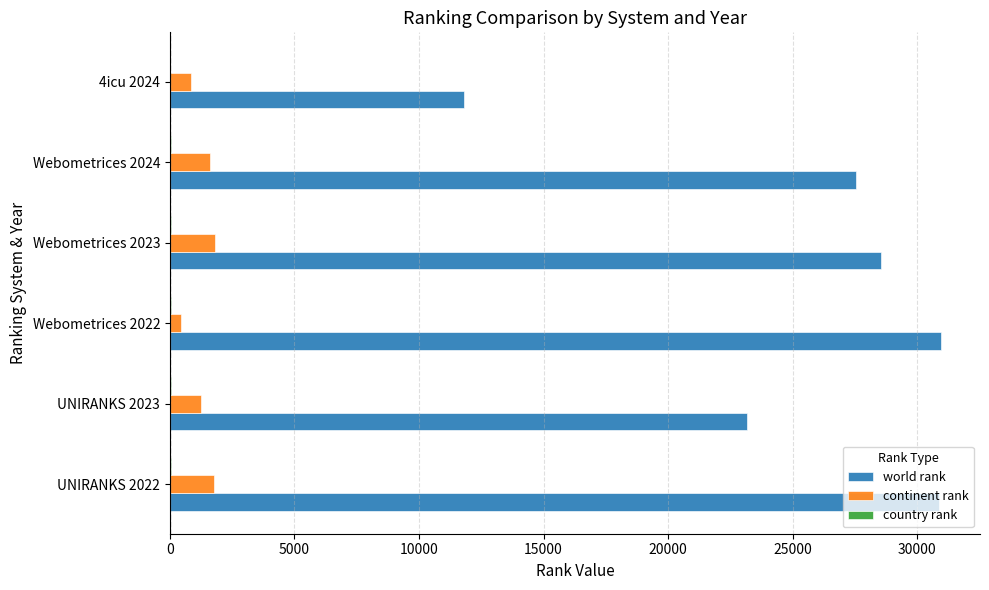

What is the sum of all continent rank values?

7756